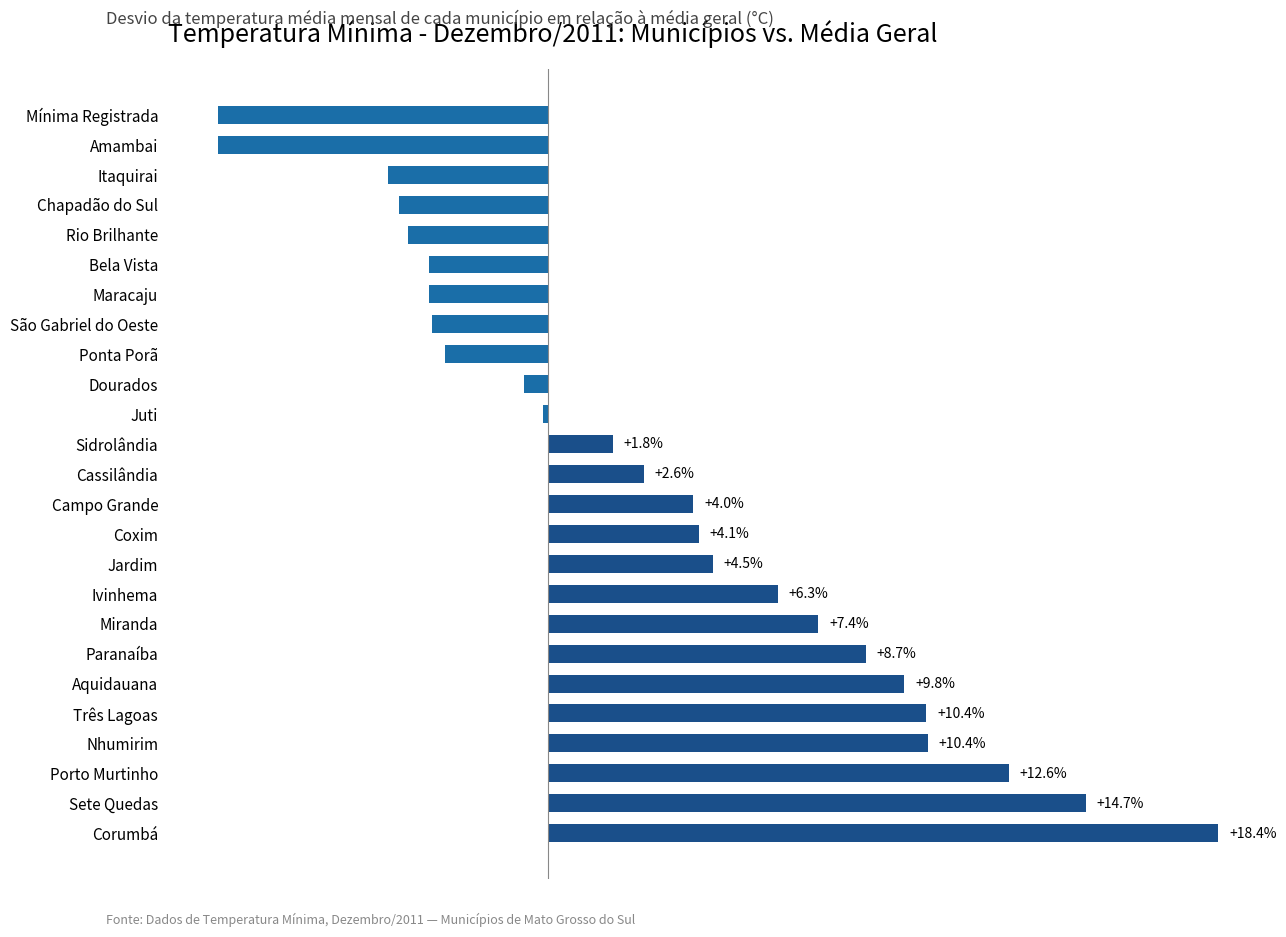

Which category has the highest value across all series?

Corumbá